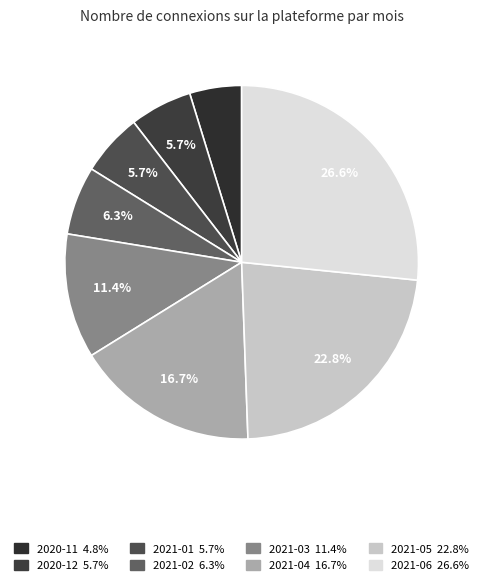

How much of the chart is everything except 2021-03?

88.6%